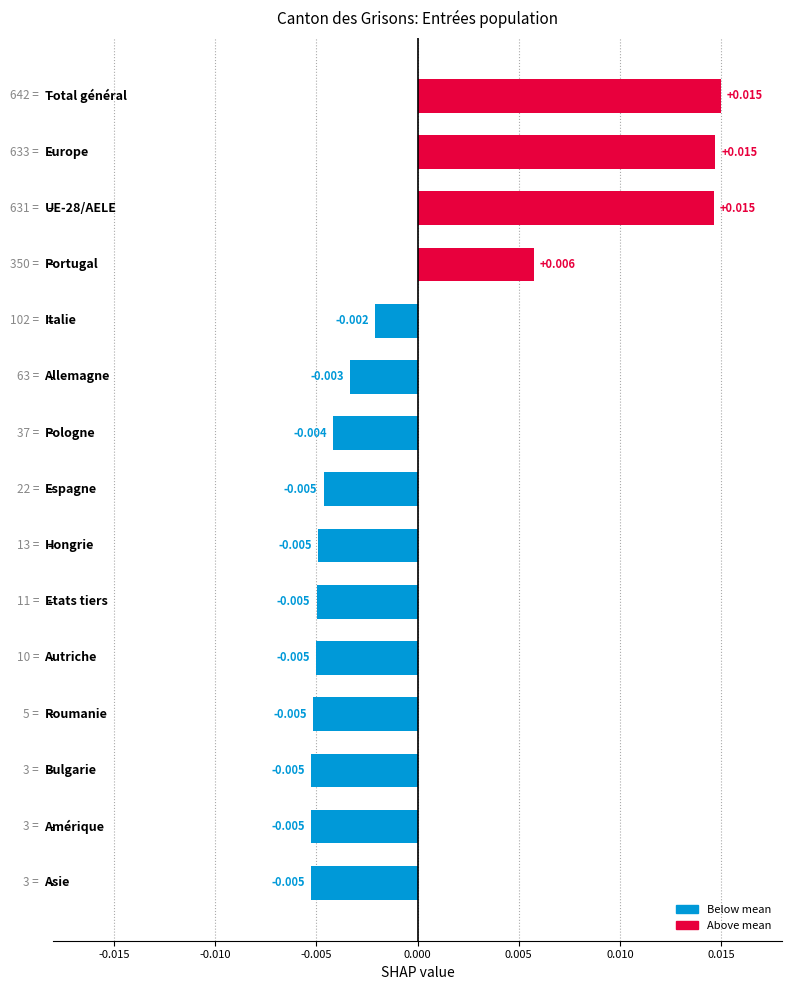

How many distinct data groups are displayed?

1